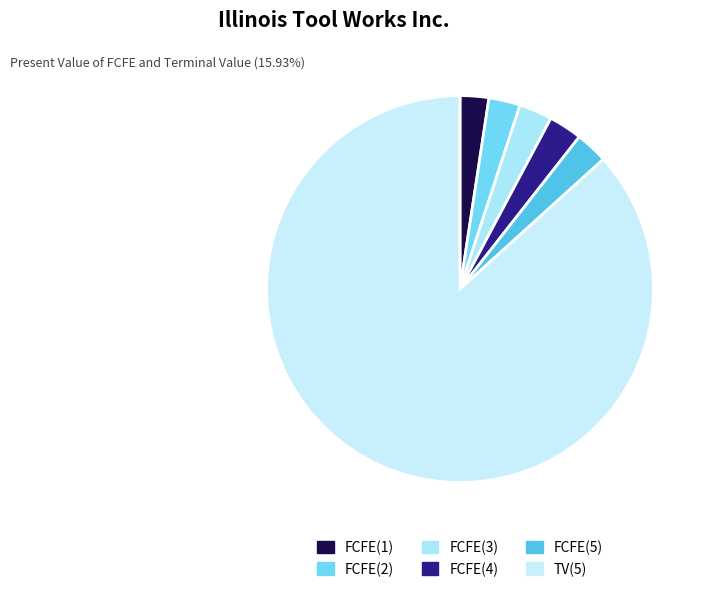

To the nearest percent, what is the average slice percentage?

17%